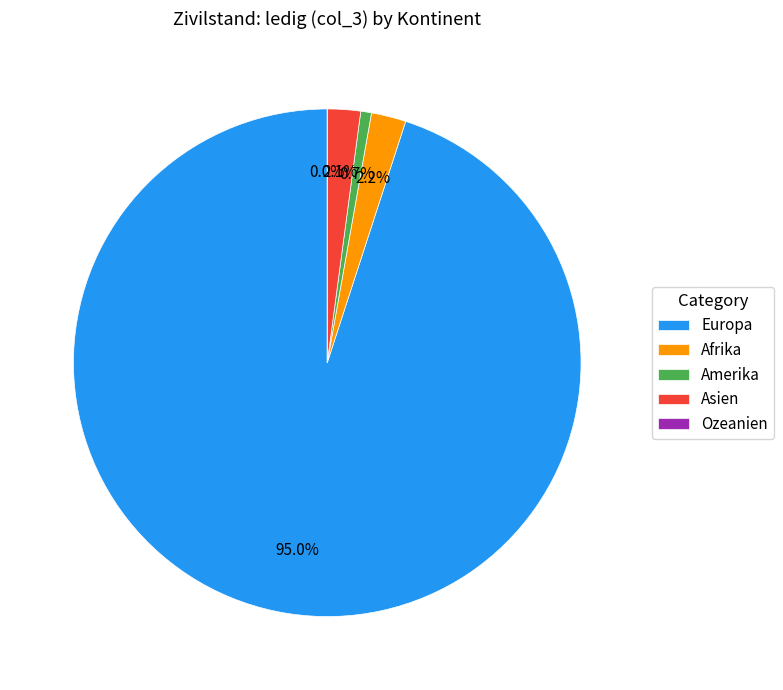

Count the number of slices in the pie.

5